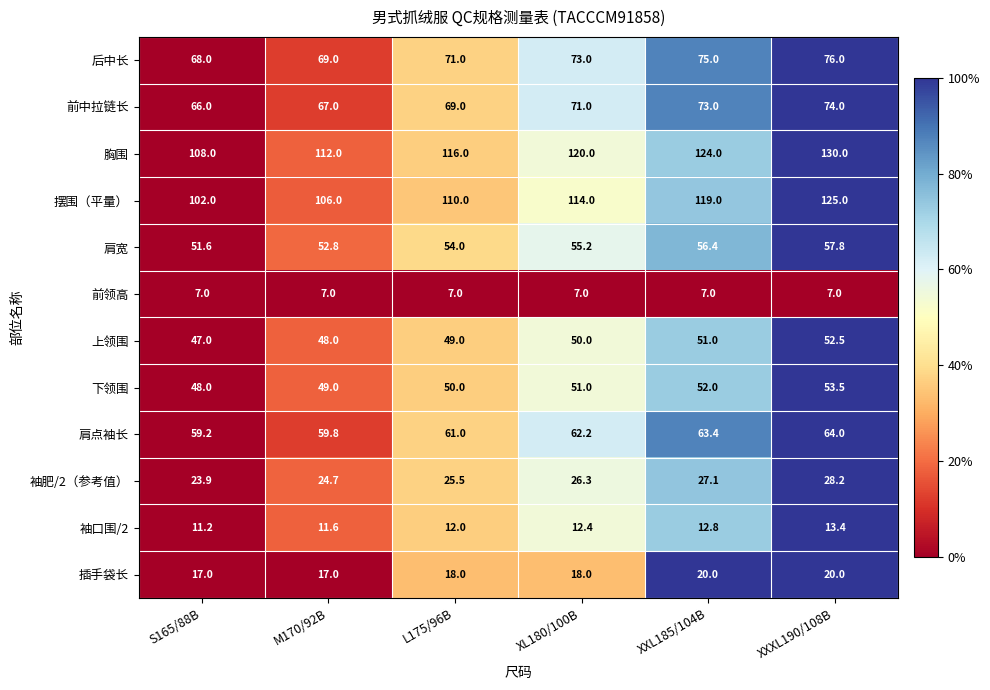

What is the spread (max minus min) of values at XXXL190/108B?

123.0